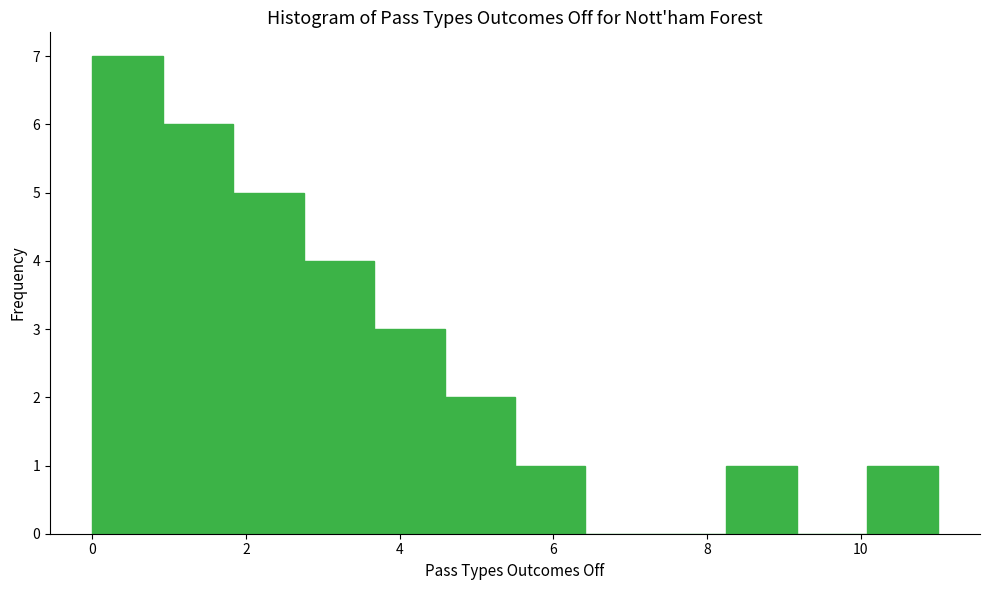

What is the height of the bar covering 4.6 to 5.6 on the x-axis? Neither the bar edges nor the heights are printed on the chart, so give them approximately, as read against the axes.

2